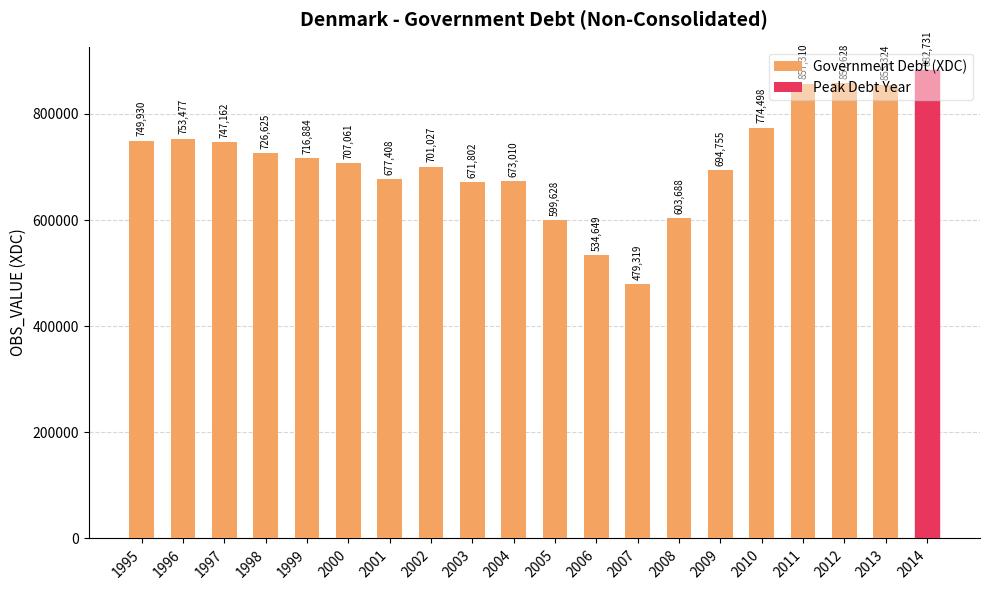

True or false: the data shows 214983 at 1996.

False